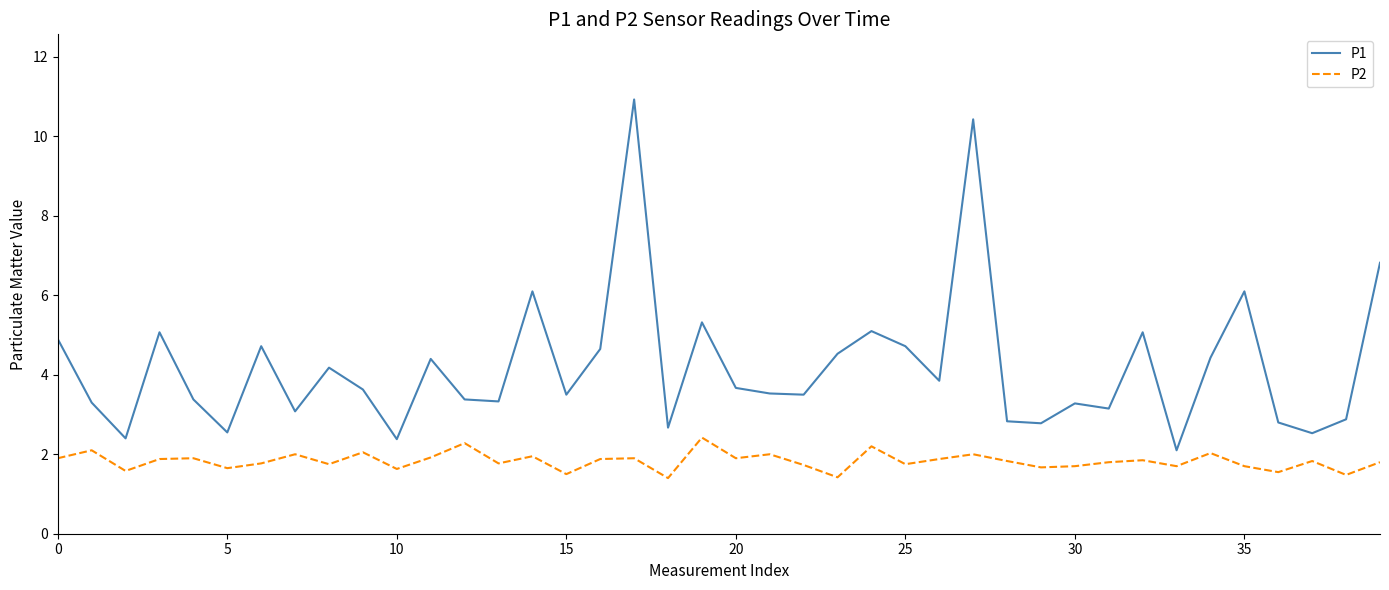

List the series in order of their overall mean, lowest first.

P2, P1